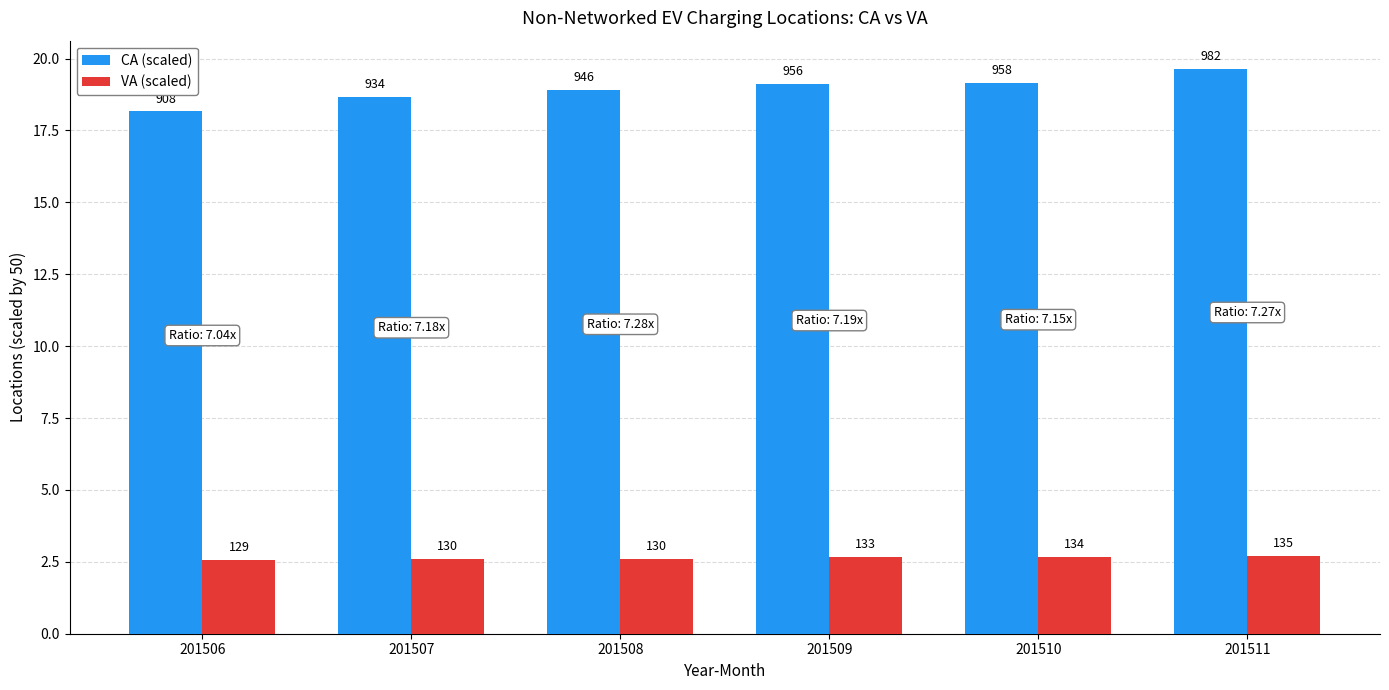

At which label does CA (scaled) reach its peak?

201511